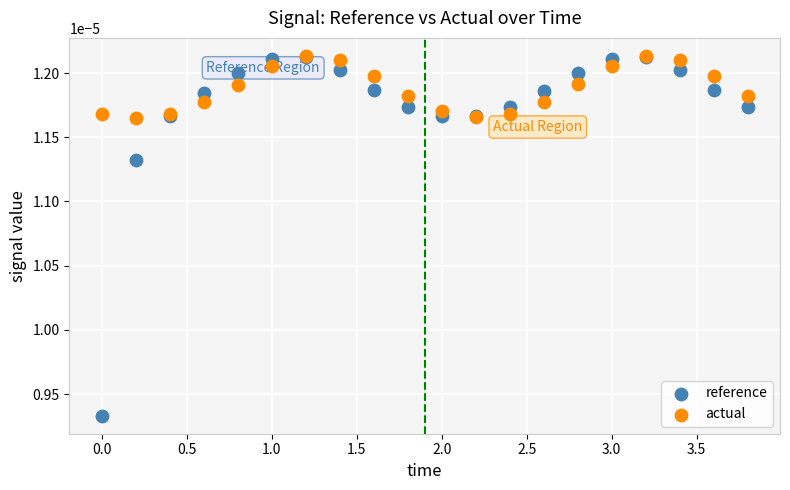

What are all the series names shown in the legend?

reference, actual